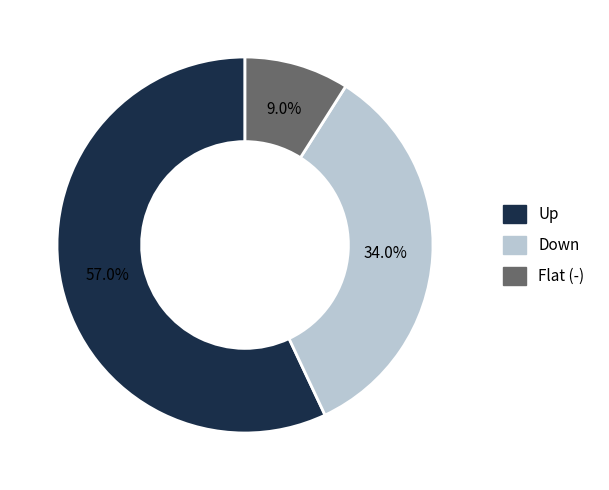

Count the number of slices in the pie.

3